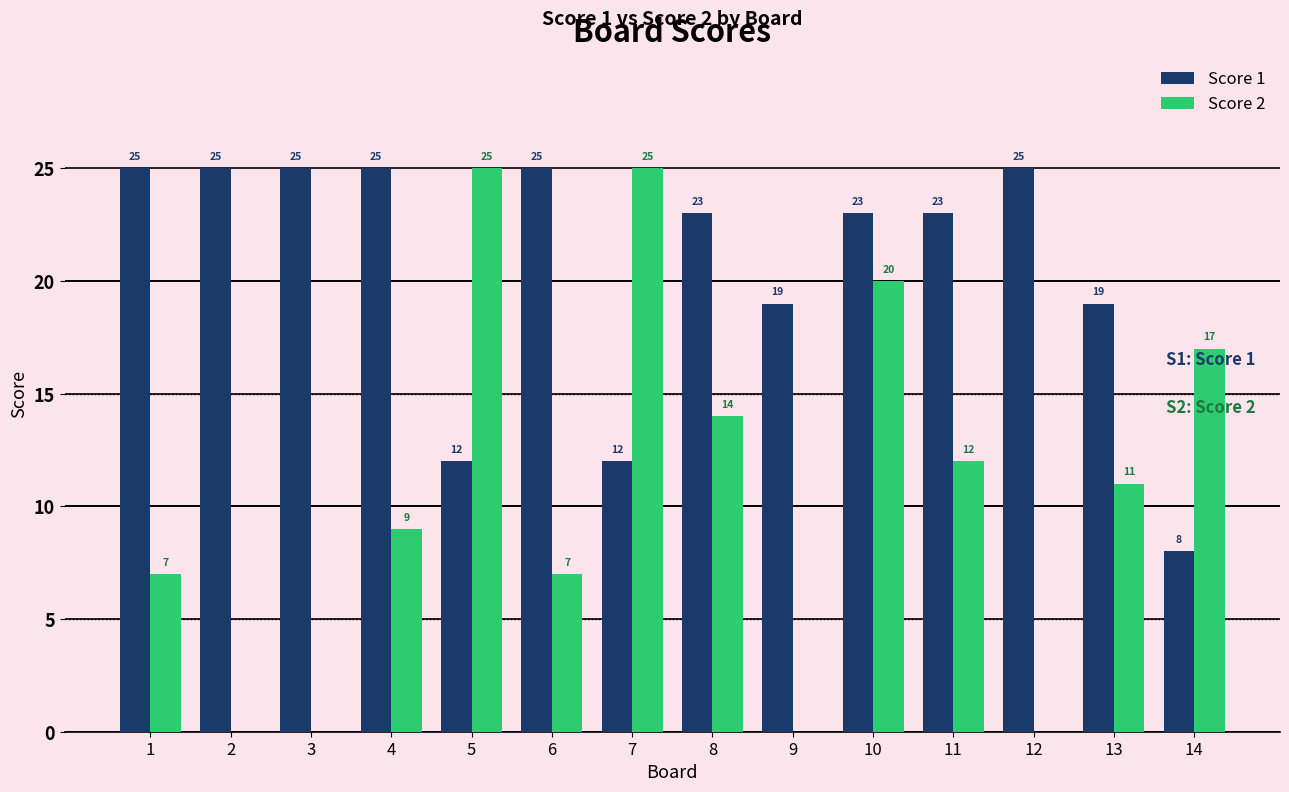

At which category is the sum across all series the highest?

10